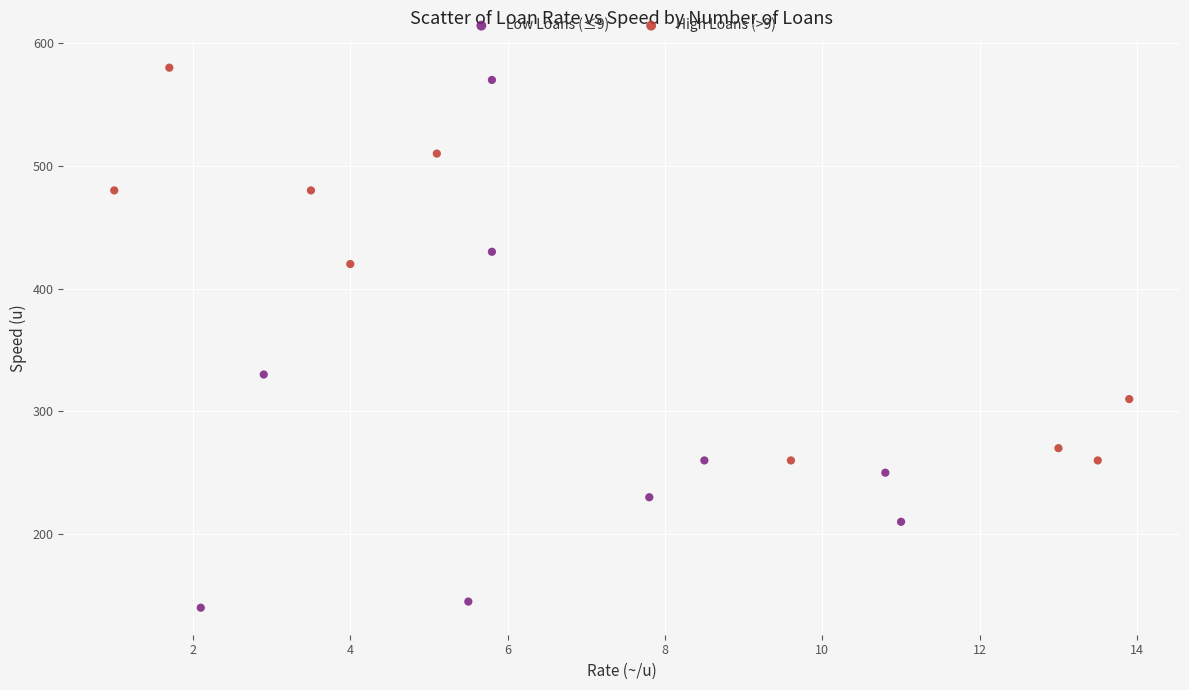

Which series has the widest spread of Y values?

Low Loans (≤9)